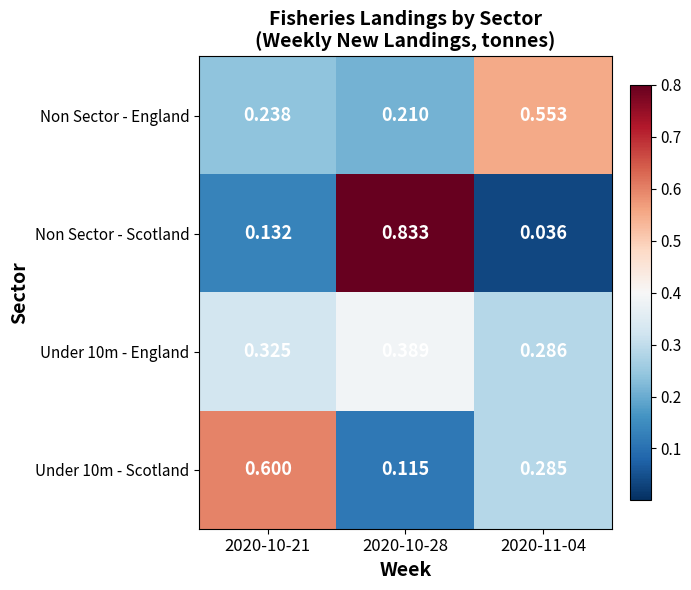

Which series has the largest range (max minus min)?

Non Sector - Scotland